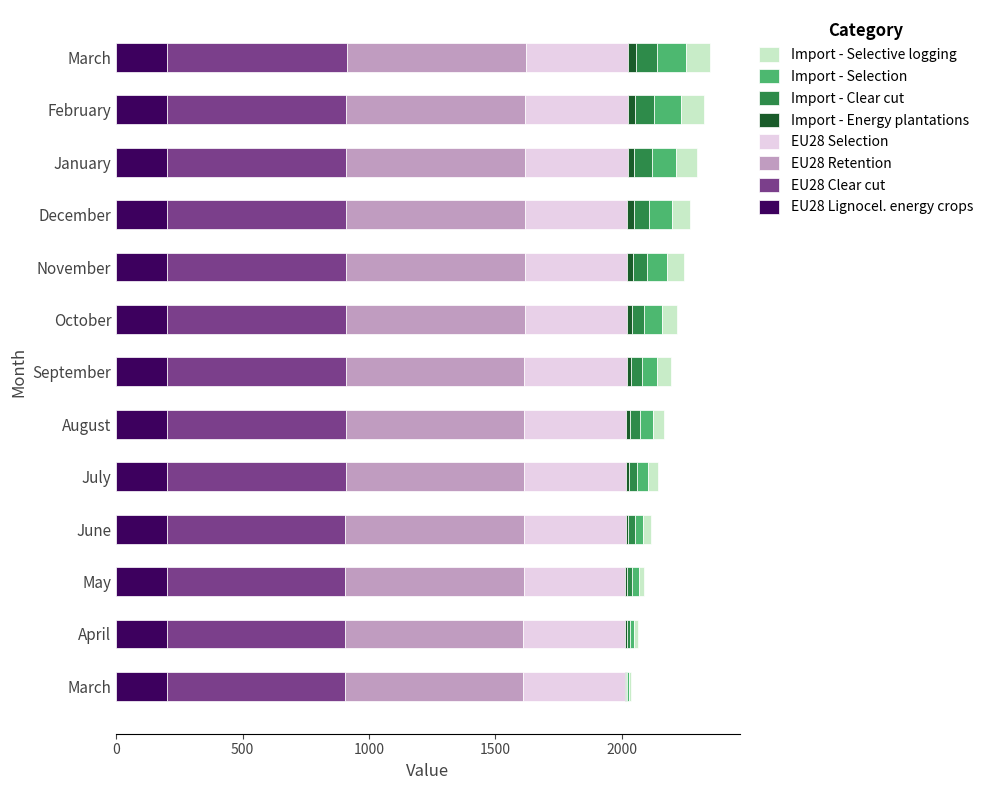

What are all the series names shown in the legend?

Import - Selective logging, Import - Selection, Import - Clear cut, Import - Energy plantations, EU28 Selection, EU28 Retention, EU28 Clear cut, EU28 Lignocel. energy crops